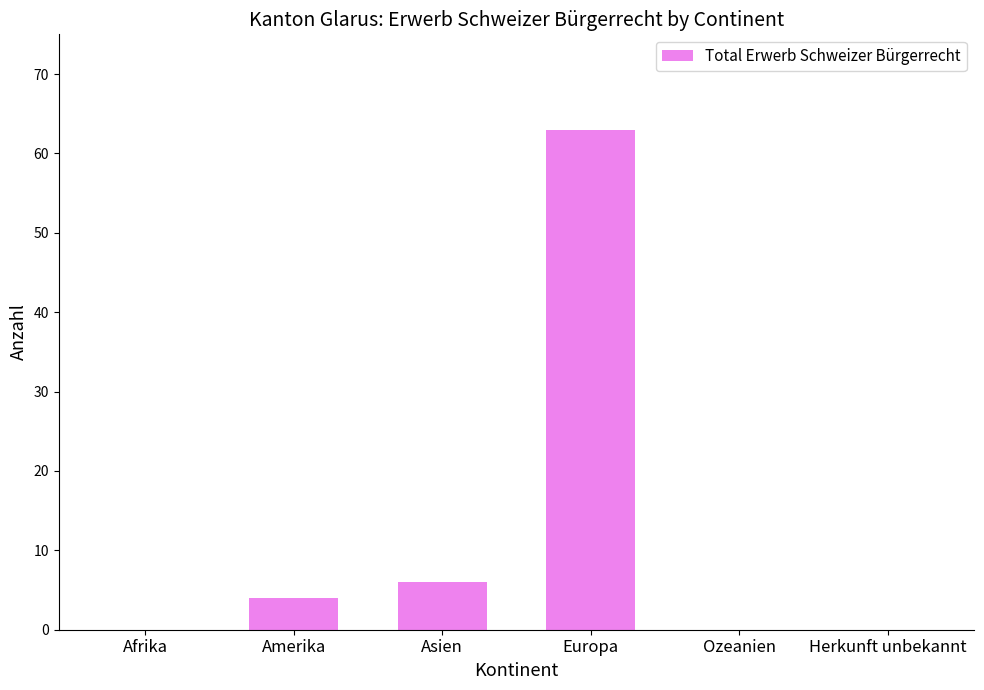

What is the change in value from Amerika to Asien?

+2